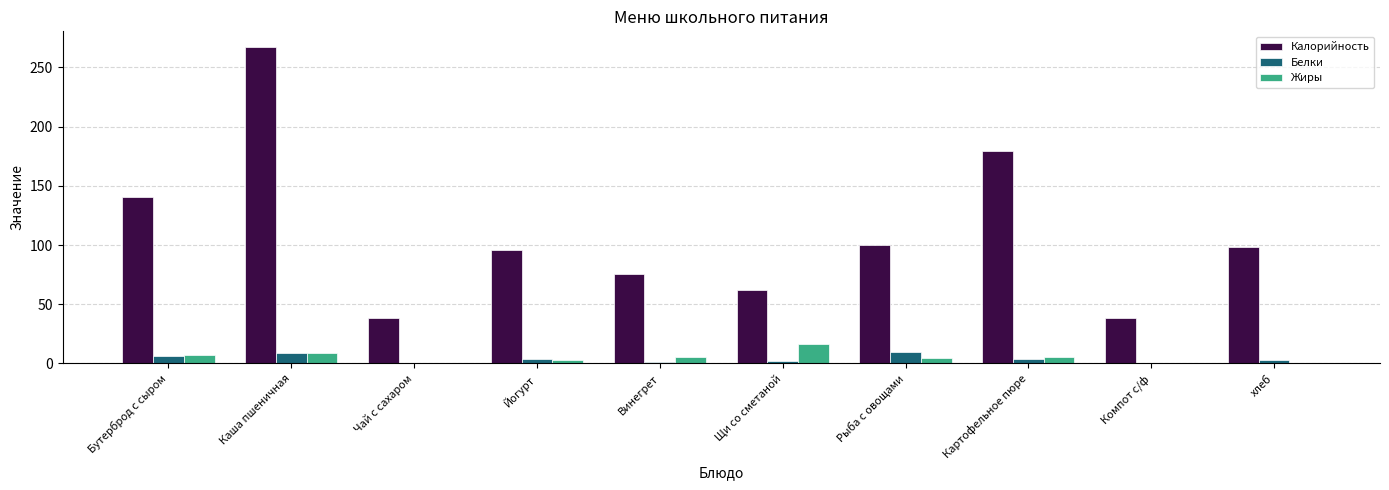

What is the sum of all Жиры values?

51.3